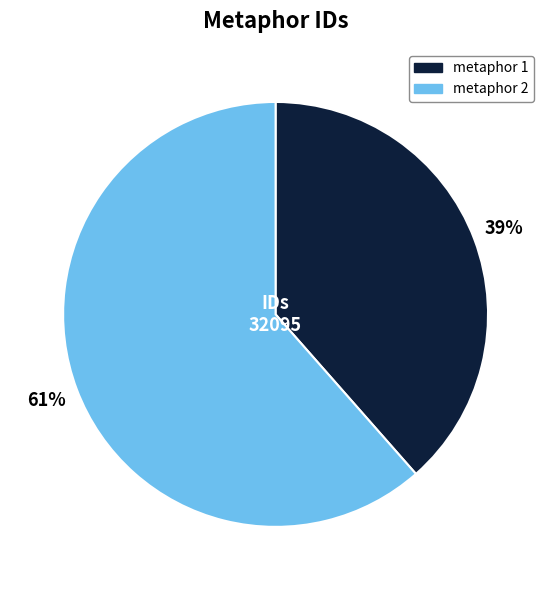

Is there any slice that represents more than half of the pie?

Yes